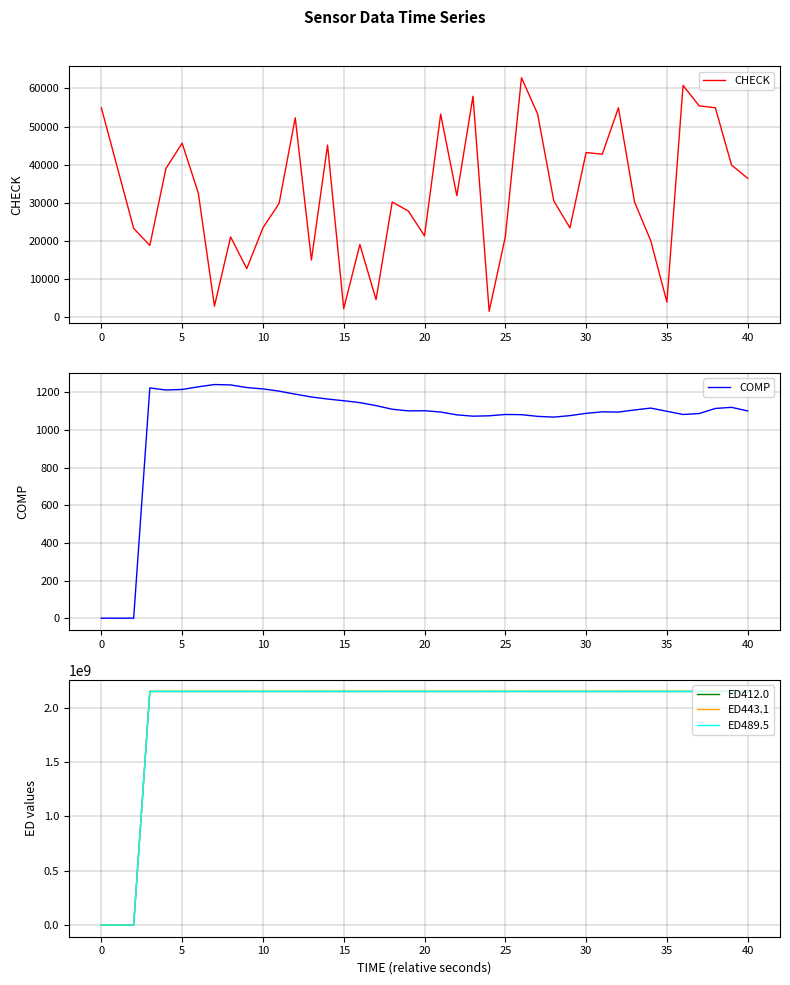

True or false: ED443.1 and ED489.5 cross at least once.

False